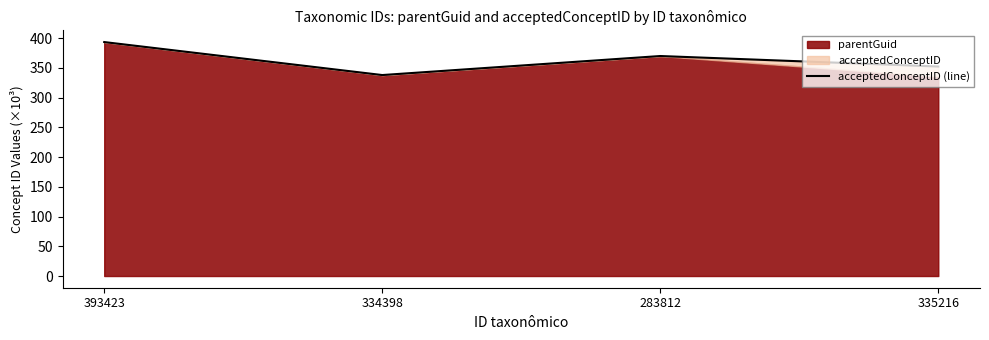

Reading left to right, extract all data points from this chart.

393.3	337.9	369.9	352.2